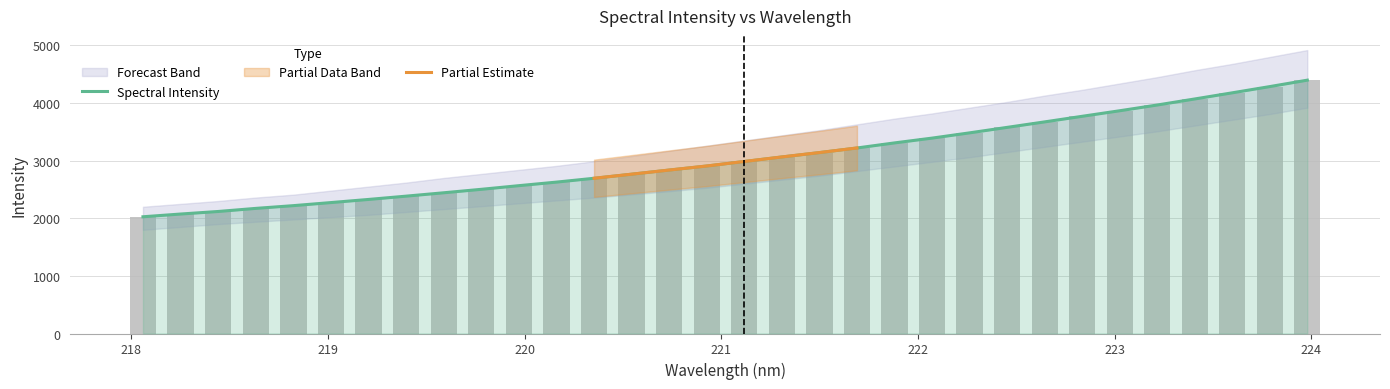

What is the difference between the second highest and minimum values?

2259.8